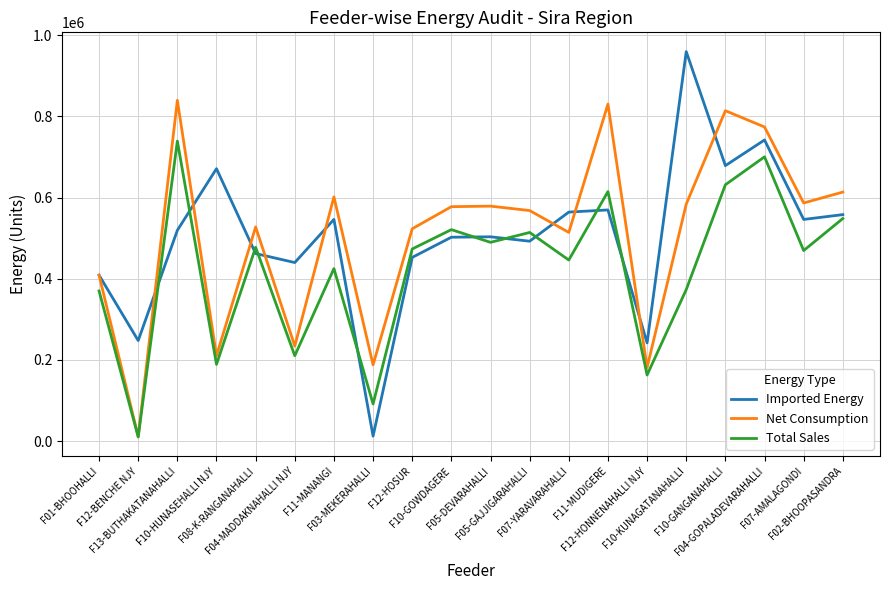

What is the average value of the Total Sales series?

422855